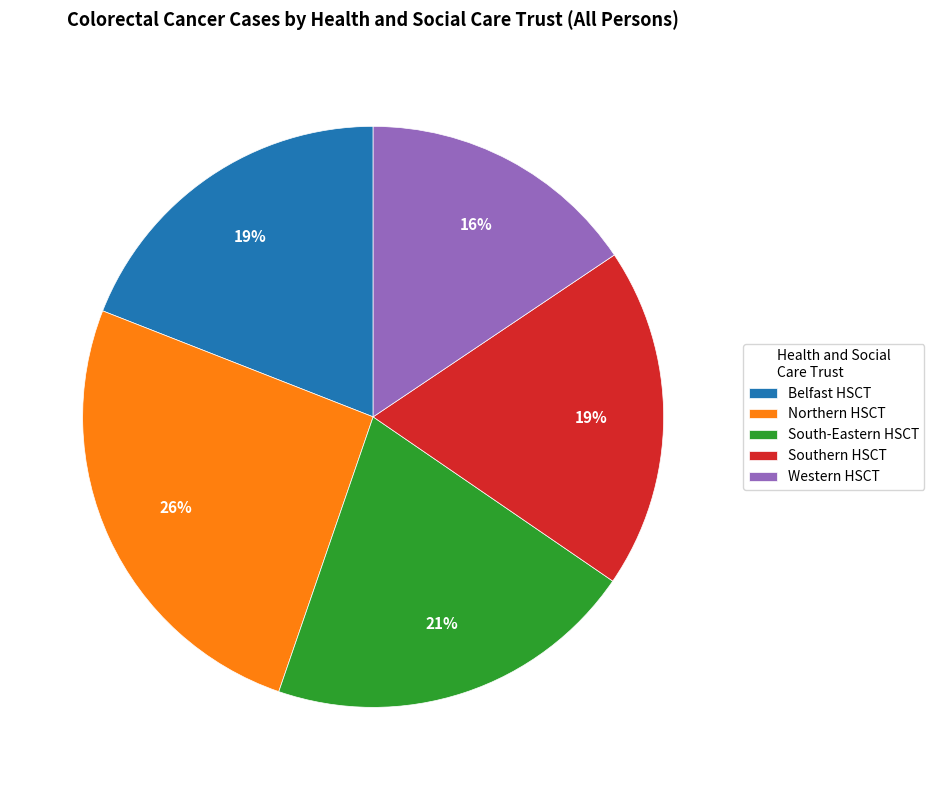

Count the number of slices in the pie.

5